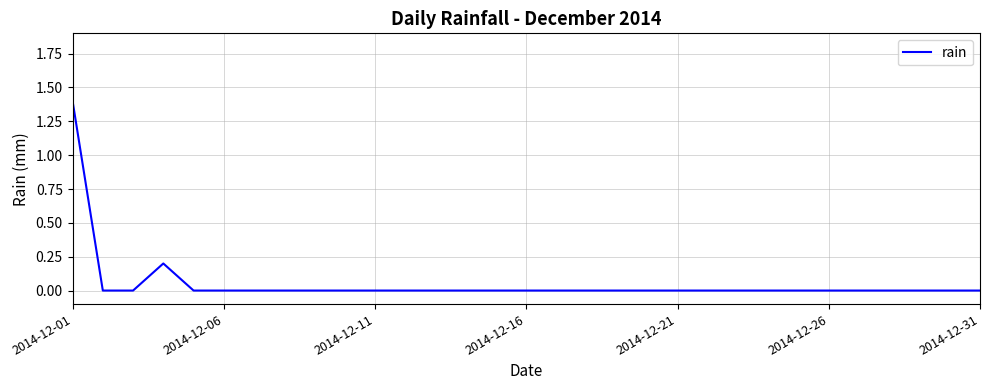

What is the difference between the maximum and minimum values?

1.4